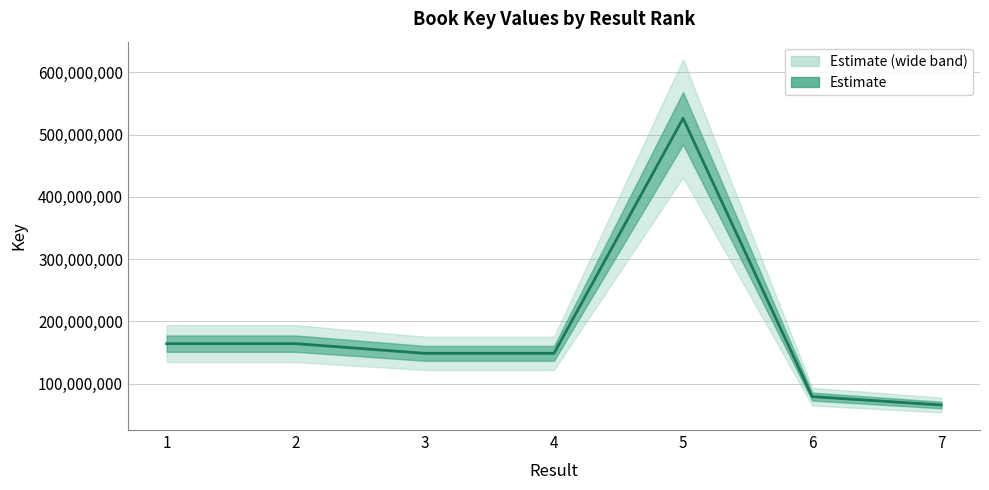

Is it true that the value at 4 is 69724495?

False